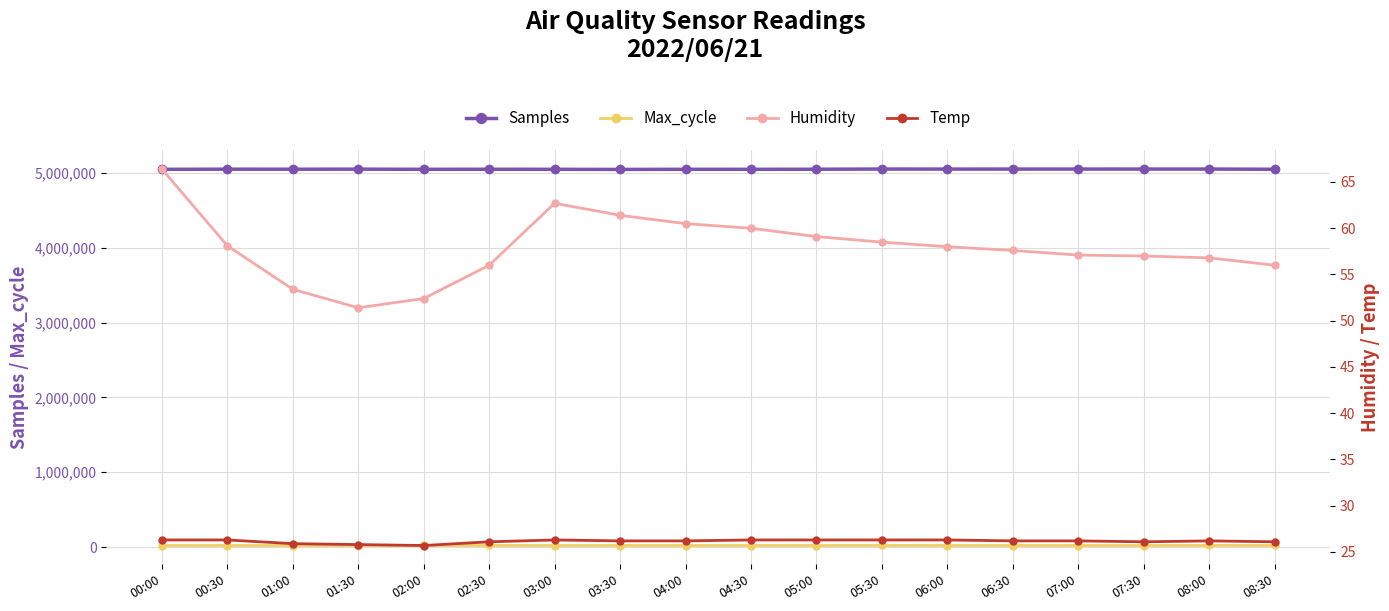

What is the label of the 11th point from the left?

05:00